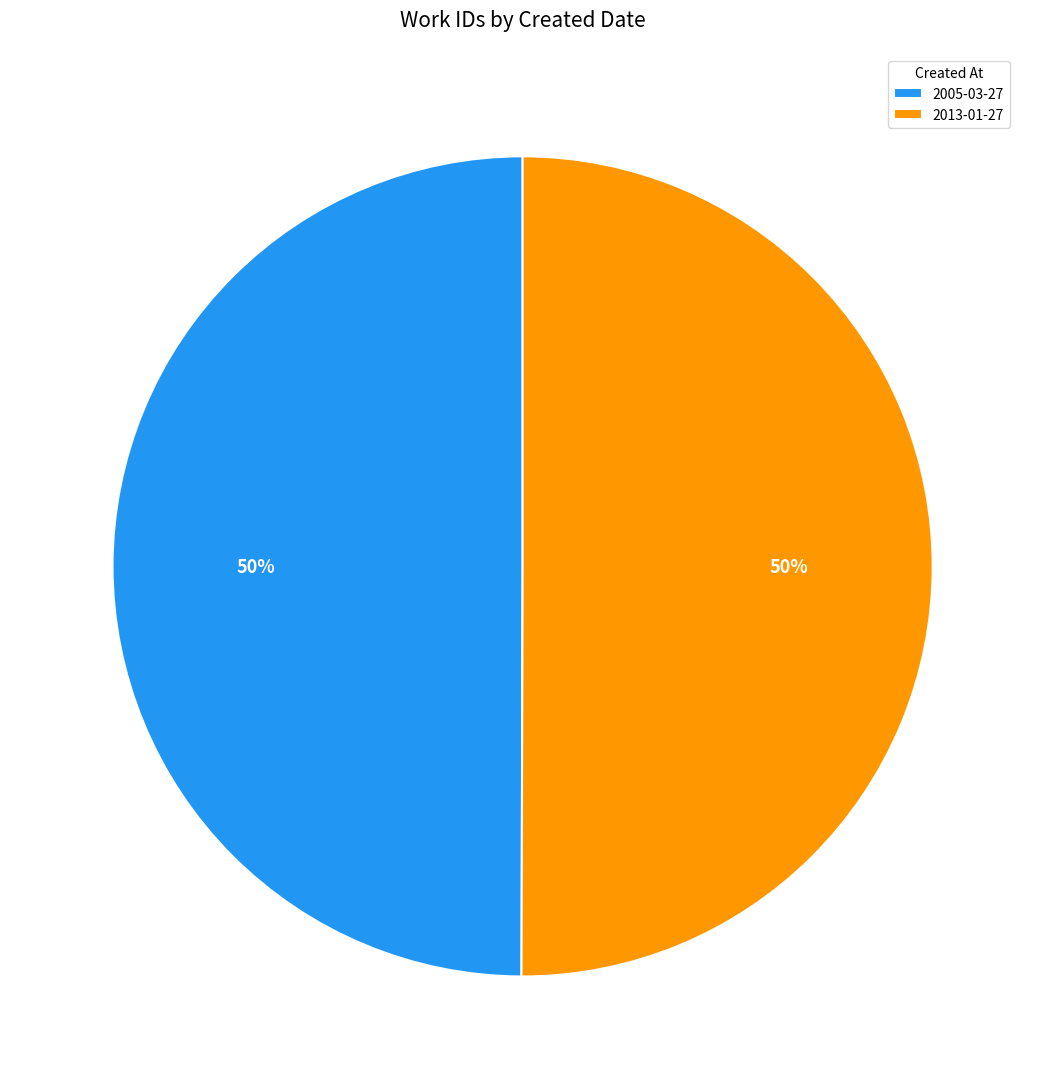

What percentage is the 2005-03-27 slice, to the nearest percent?

50%